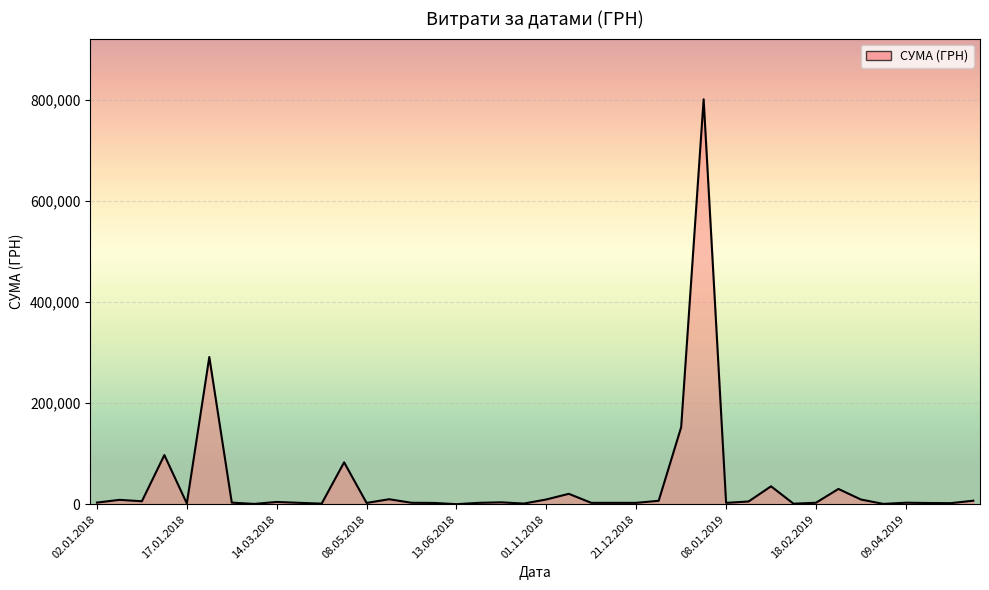

What is the greatest value displayed?

801818.3